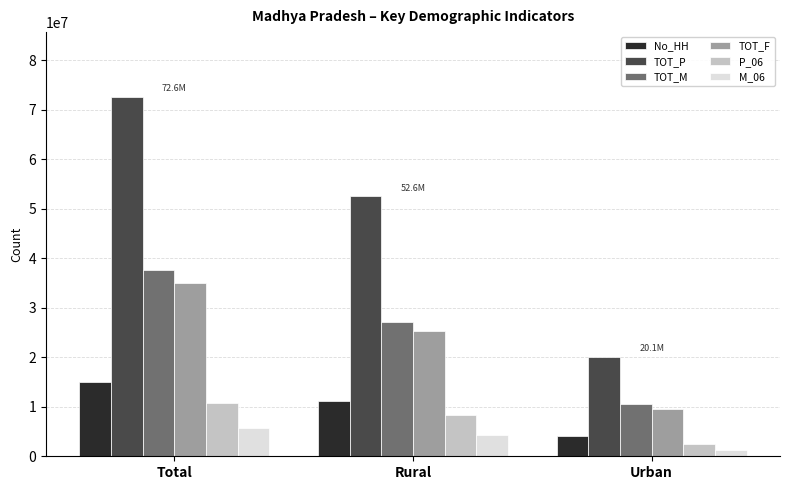

What is the minimum value shown in the chart?

1306179